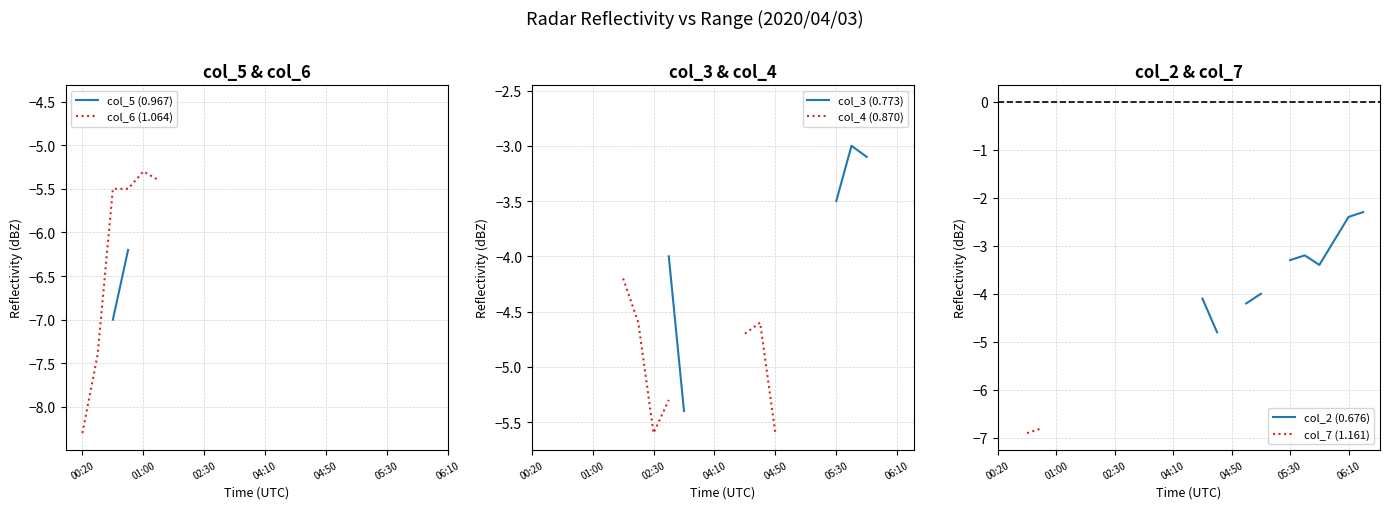

True or false: col_3 (0.773) and col_4 (0.870) intersect in this chart.

False